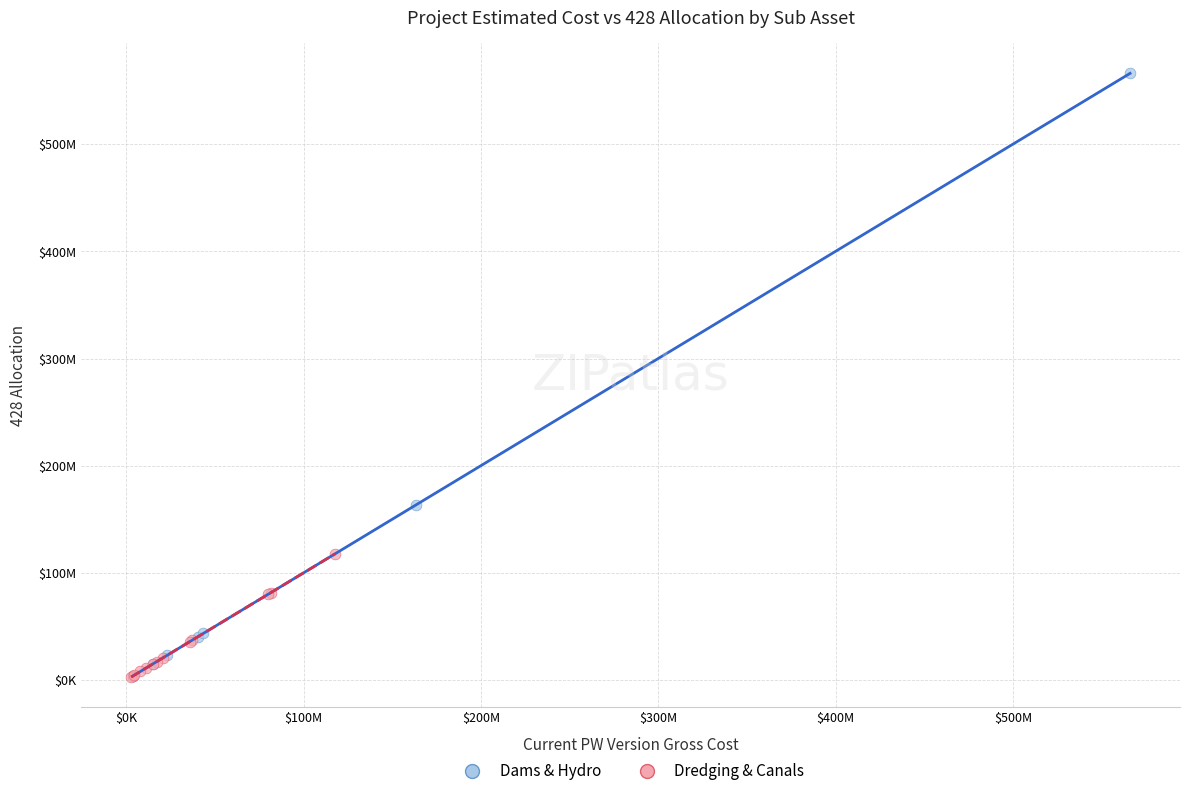

What are all the series names shown in the legend?

Dams & Hydro, Dredging & Canals